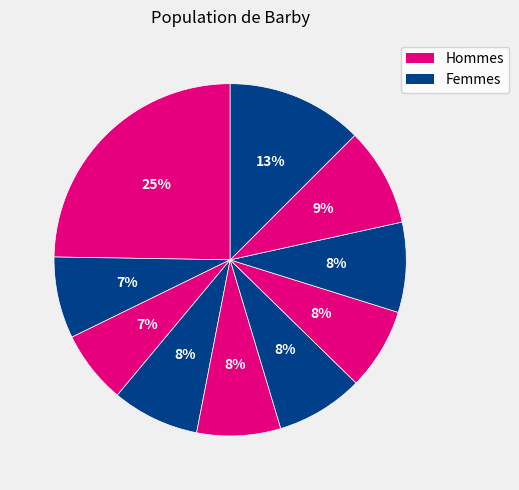

Count the number of slices in the pie.

10